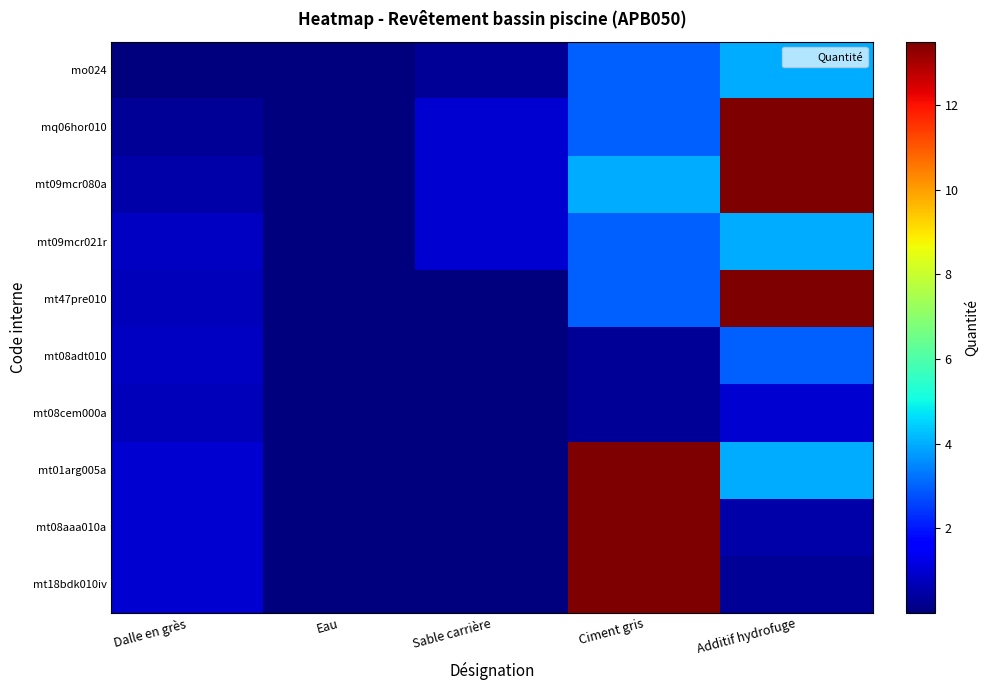

What is the greatest value displayed?

13.5